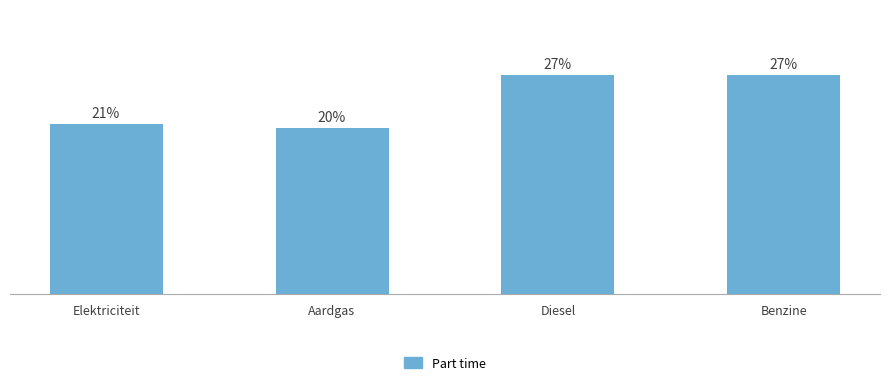

What is the greatest value displayed?

0.3